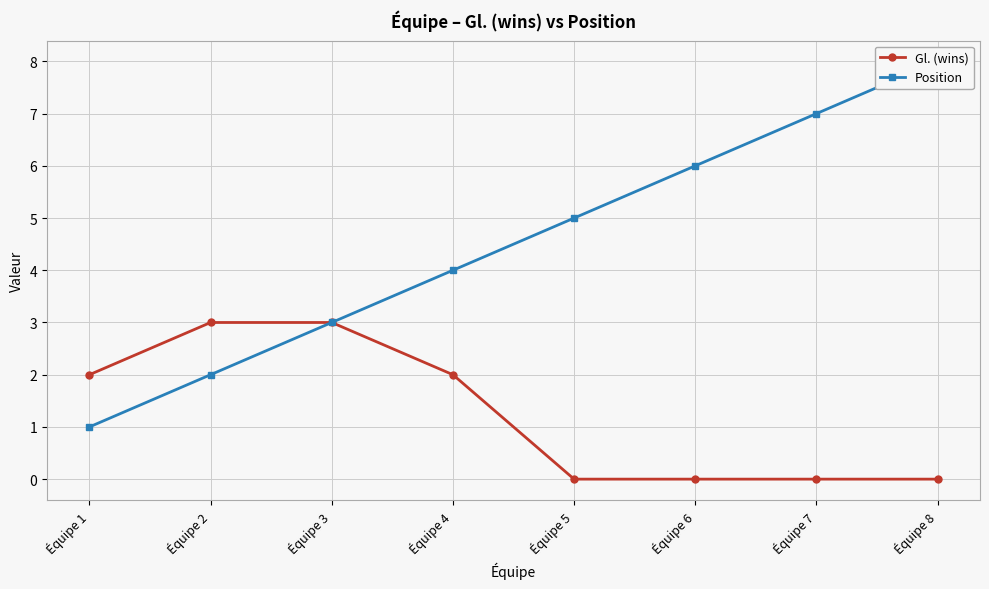

How many values in Gl. (wins) are above zero?

4